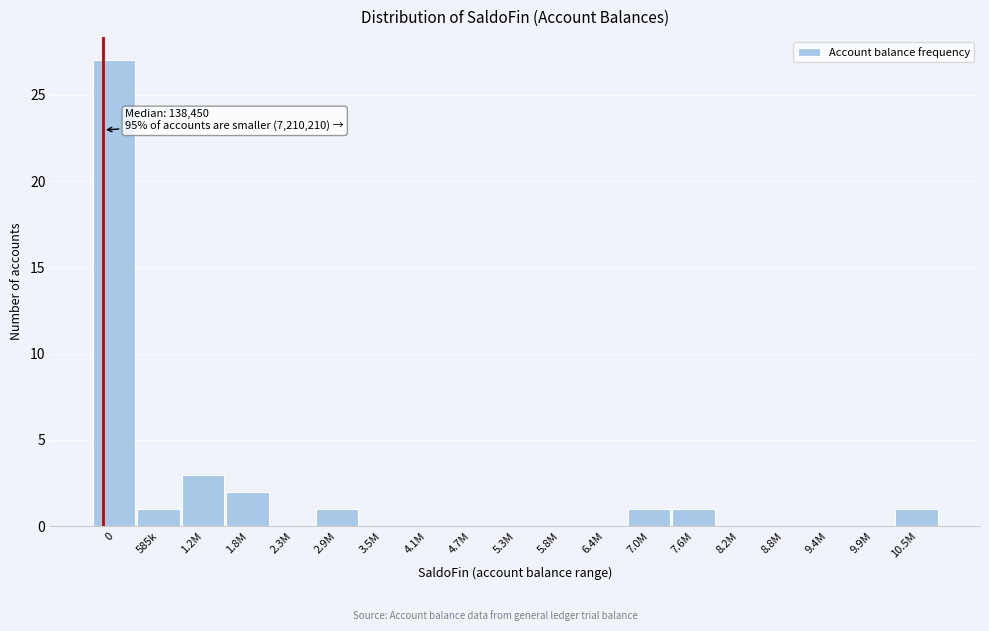

Reading left to right, extract all data points from this chart.

0=27	585k=1	1.2M=3	1.8M=2	2.3M=0	2.9M=1	3.5M=0	4.1M=0	4.7M=0	5.3M=0	5.8M=0	6.4M=0	7.0M=1	7.6M=1	8.2M=0	8.8M=0	9.4M=0	9.9M=0	10.5M=1